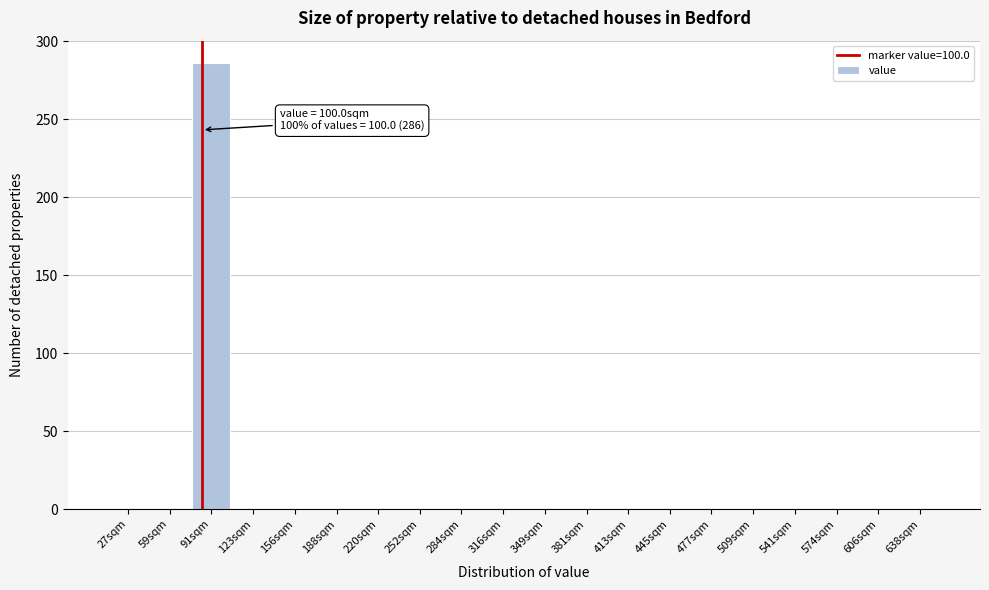

Reading left to right, list all the values displayed in this chart.

27sqm=0	59sqm=0	91sqm=286	123sqm=0	156sqm=0	188sqm=0	220sqm=0	252sqm=0	284sqm=0	316sqm=0	349sqm=0	381sqm=0	413sqm=0	445sqm=0	477sqm=0	509sqm=0	541sqm=0	574sqm=0	606sqm=0	638sqm=0